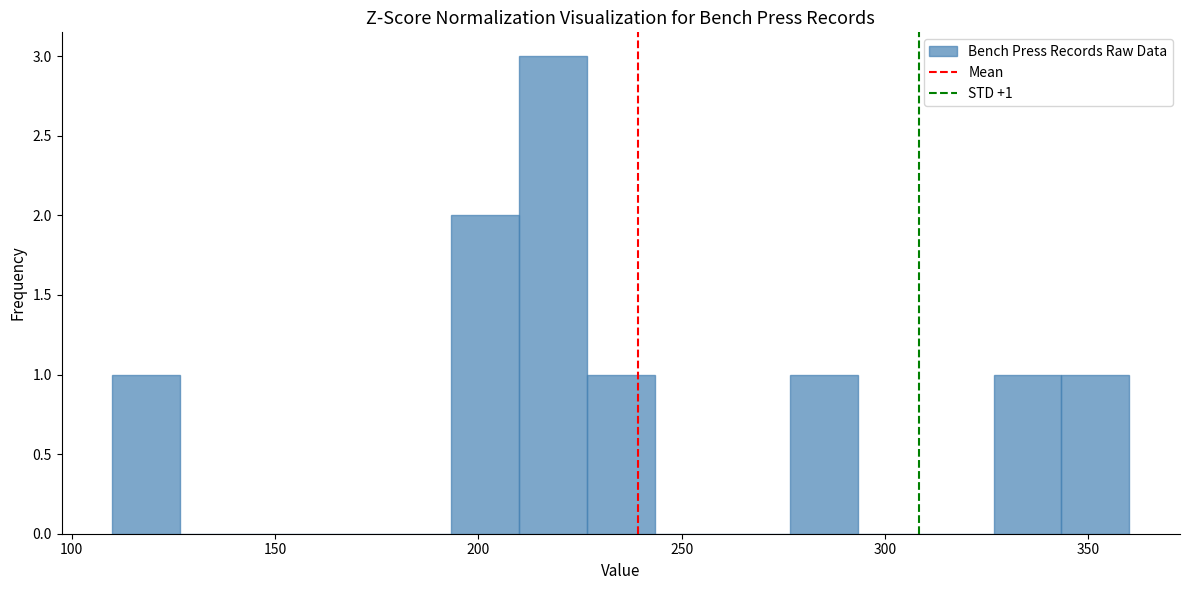

Around what value on the x-axis is the tallest bar? Give the approximate position of its centre, as read against the axis.

220